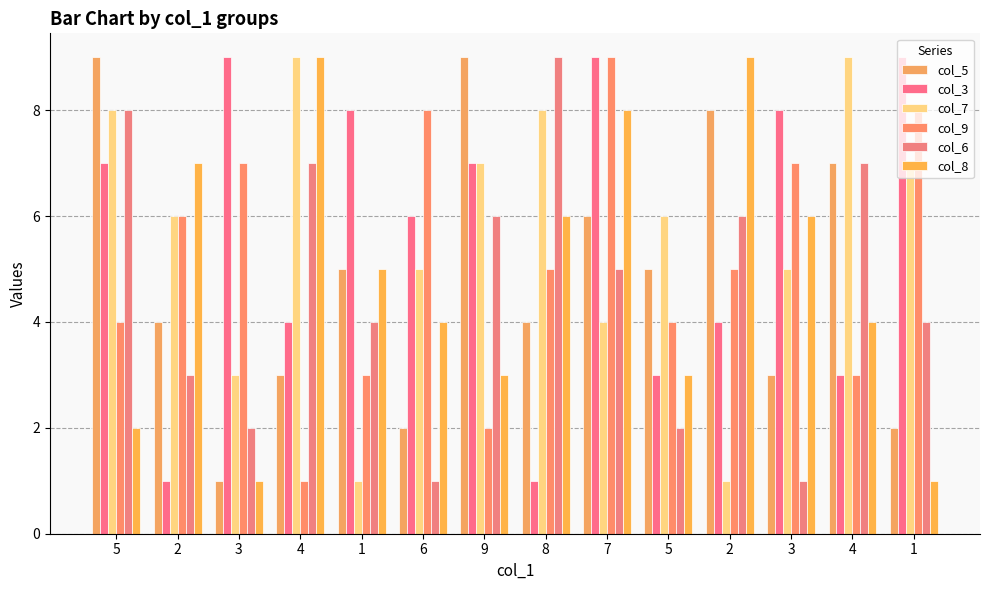

Reading left to right, extract all data points from this chart.

col_5: 5=9	2=4	3=1	4=3	1=5	6=2	9=9	8=4	7=6	5=5	2=8	3=3	4=7	1=2
col_3: 5=7	2=1	3=9	4=4	1=8	6=6	9=7	8=1	7=9	5=3	2=4	3=8	4=3	1=9
col_7: 5=8	2=6	3=3	4=9	1=1	6=5	9=7	8=8	7=4	5=6	2=1	3=5	4=9	1=7
col_9: 5=4	2=6	3=7	4=1	1=3	6=8	9=2	8=5	7=9	5=4	2=5	3=7	4=3	1=8
col_6: 5=8	2=3	3=2	4=7	1=4	6=1	9=6	8=9	7=5	5=2	2=6	3=1	4=7	1=4
col_8: 5=2	2=7	3=1	4=9	1=5	6=4	9=3	8=6	7=8	5=3	2=9	3=6	4=4	1=1